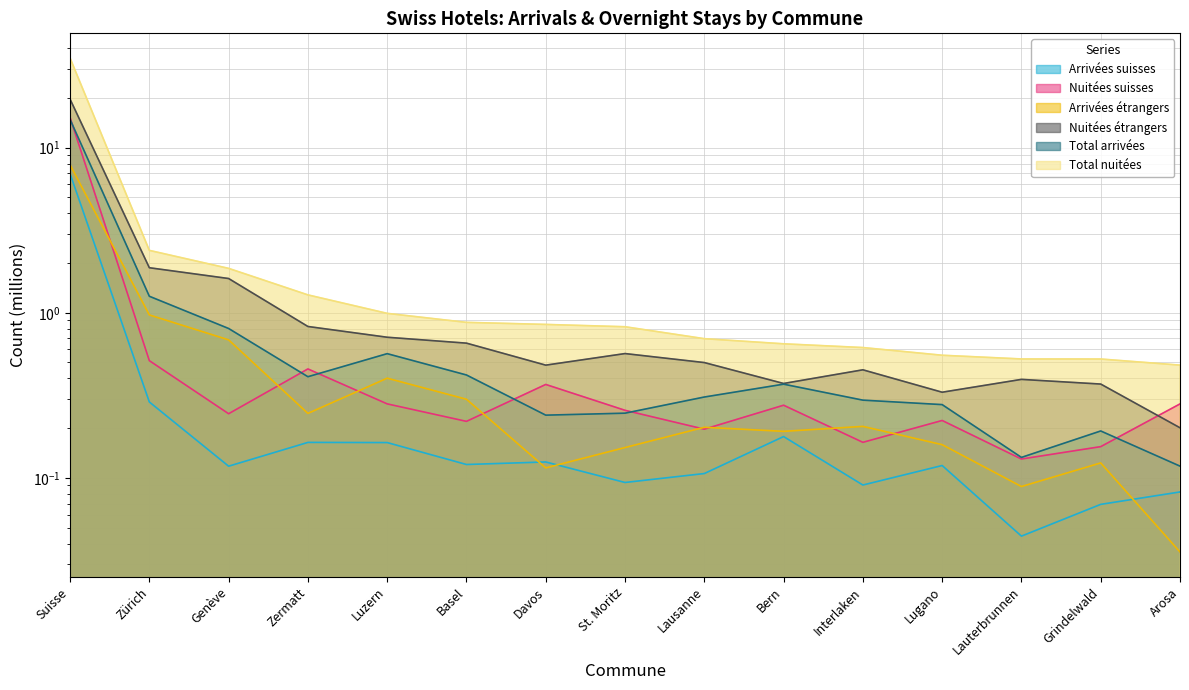

What is the value of the Arrivées suisses point at the 12th from the left?

0.1